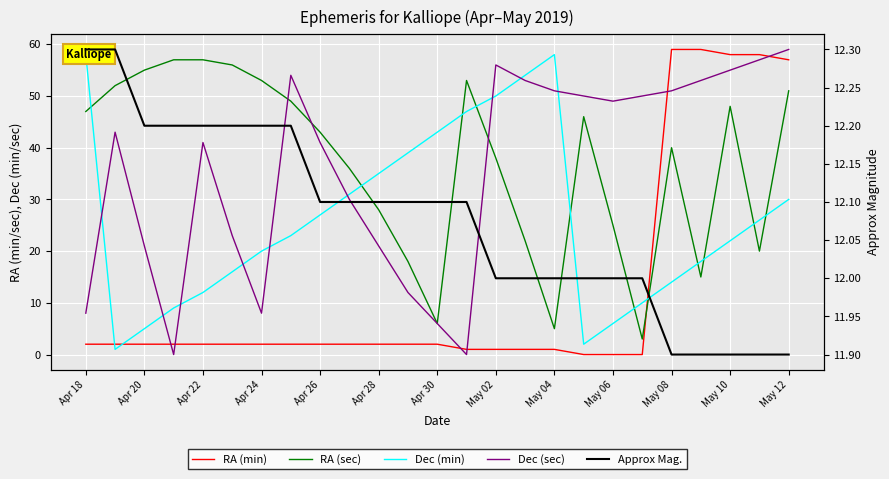

What is the label of the 7th point from the left?

Apr 24